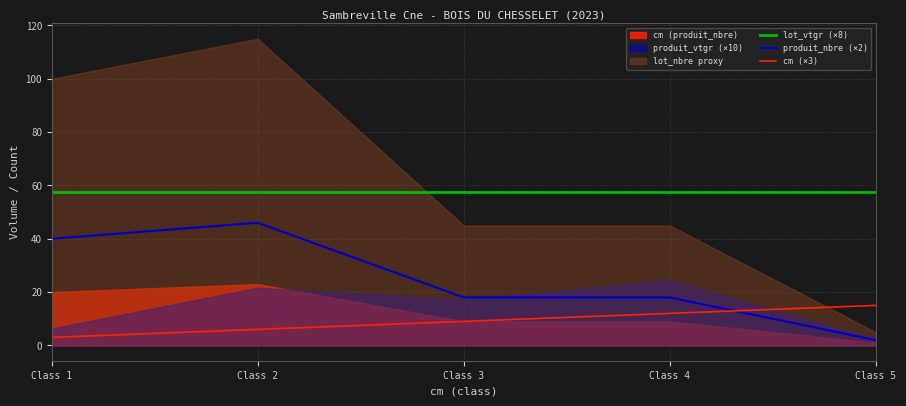

True or false: produit_nbre (×2) and cm (×3) intersect in this chart.

True